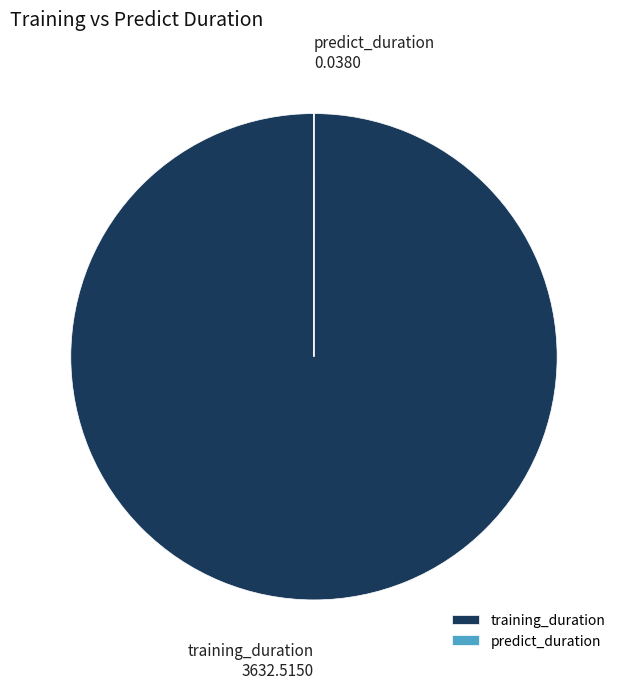

What is the largest slice in the pie chart?

training_duration